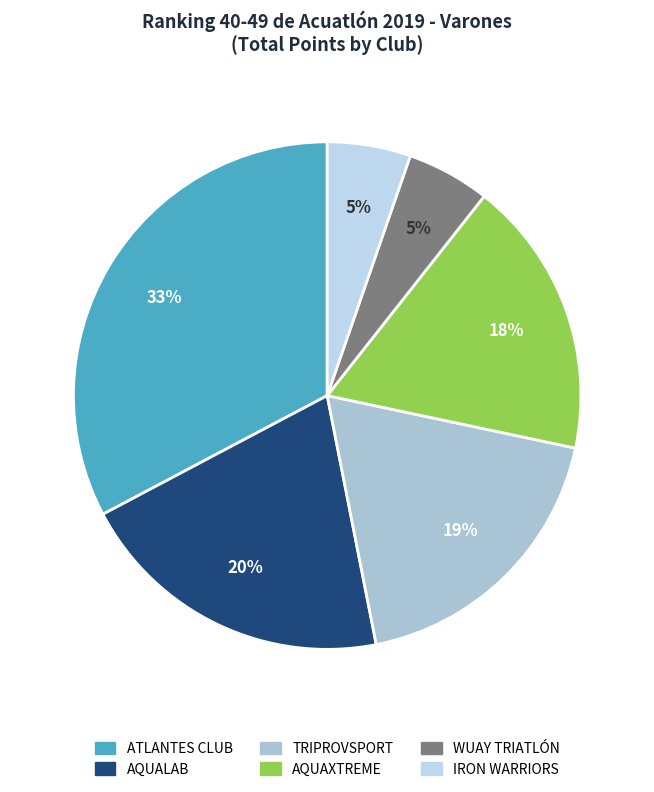

Which category has the smallest portion of the pie?

WUAY TRIATLÓN